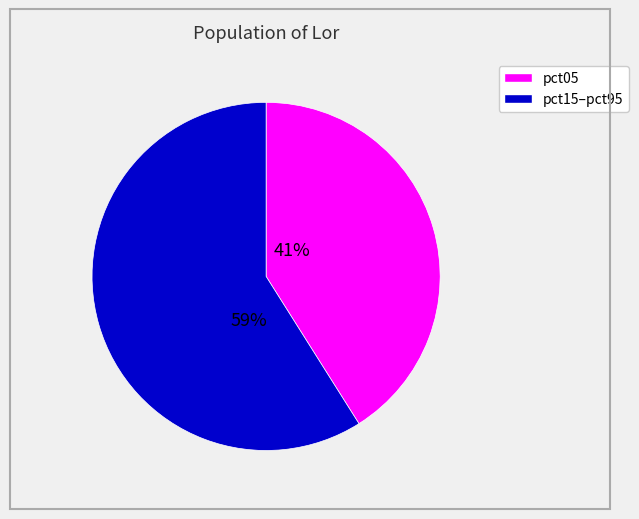

Is there any slice that represents more than half of the pie?

Yes